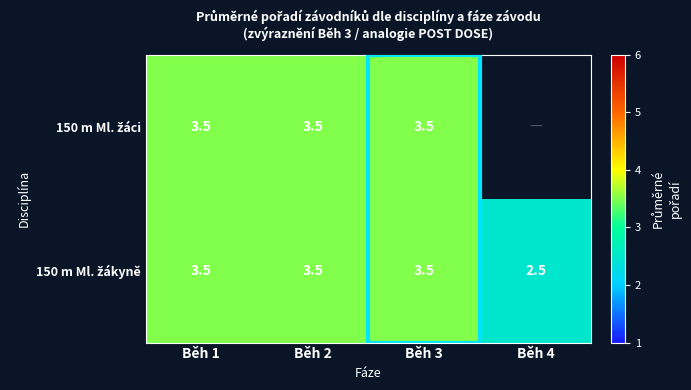

Rank the series by their maximum value, from highest to lowest.

150 m Ml. žáci, 150 m Ml. žákyně